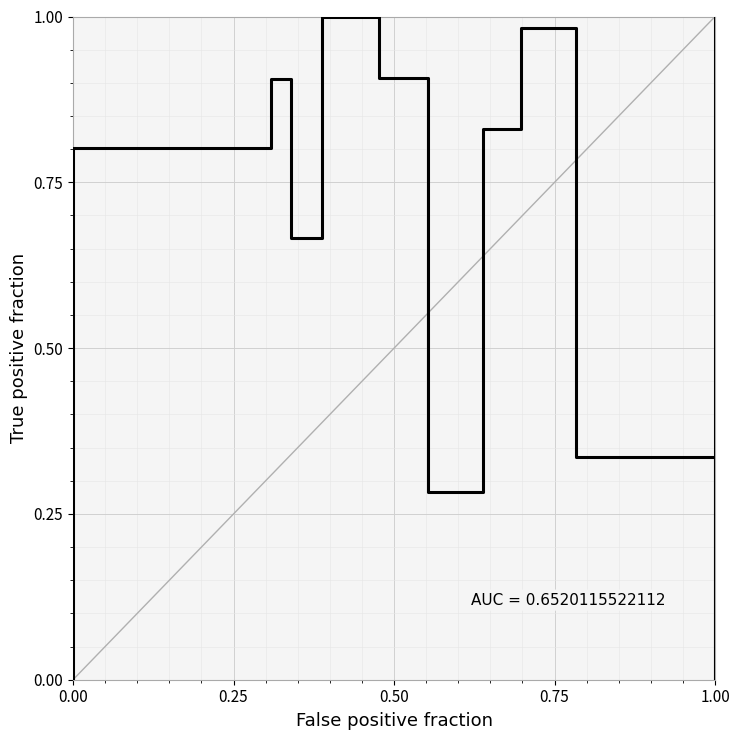

How many lines are shown in the chart?

1